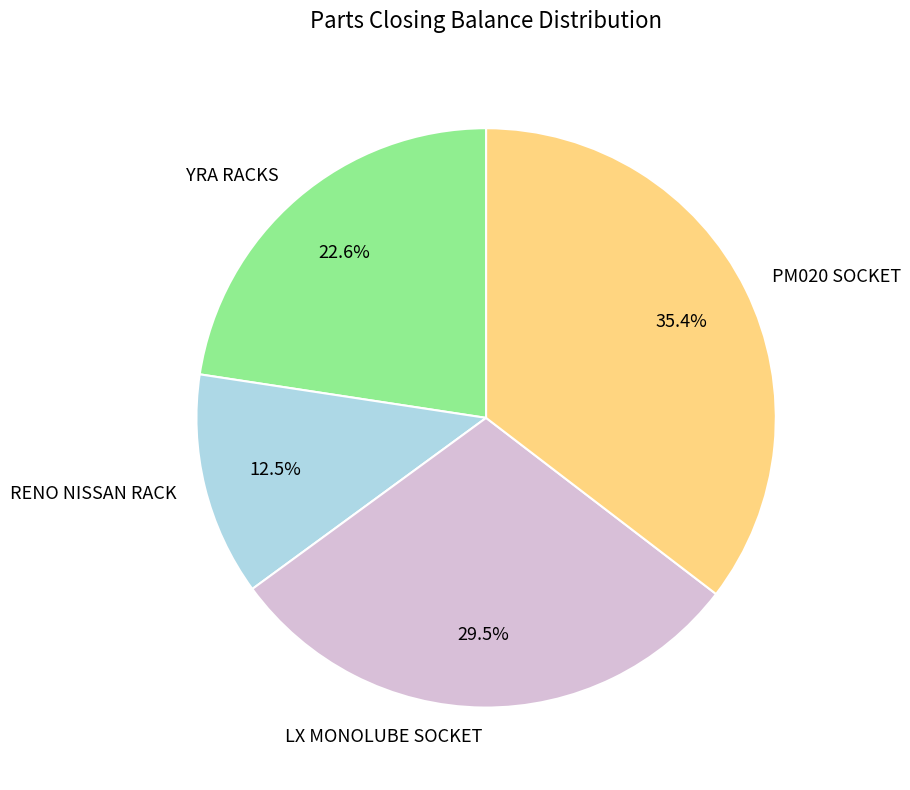

Which category has the smallest portion of the pie?

RENO NISSAN RACK